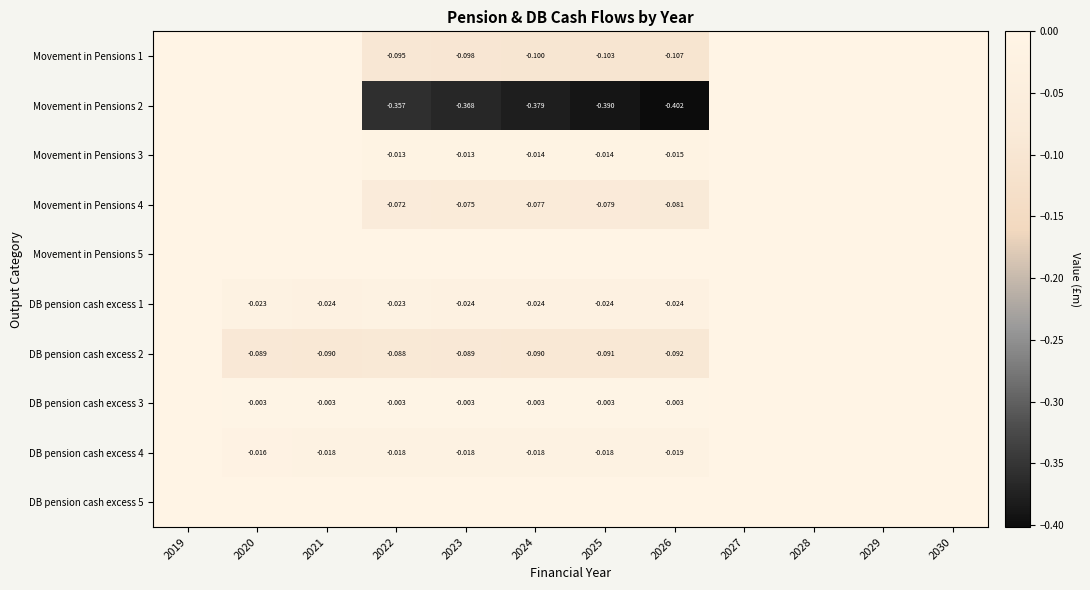

Where is Movement in Pensions 5 nearest to the value 0?

2019